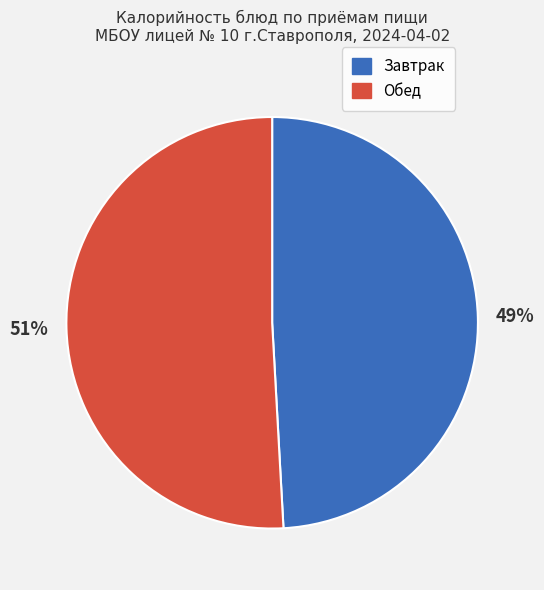

Is there a majority slice in this chart?

Yes